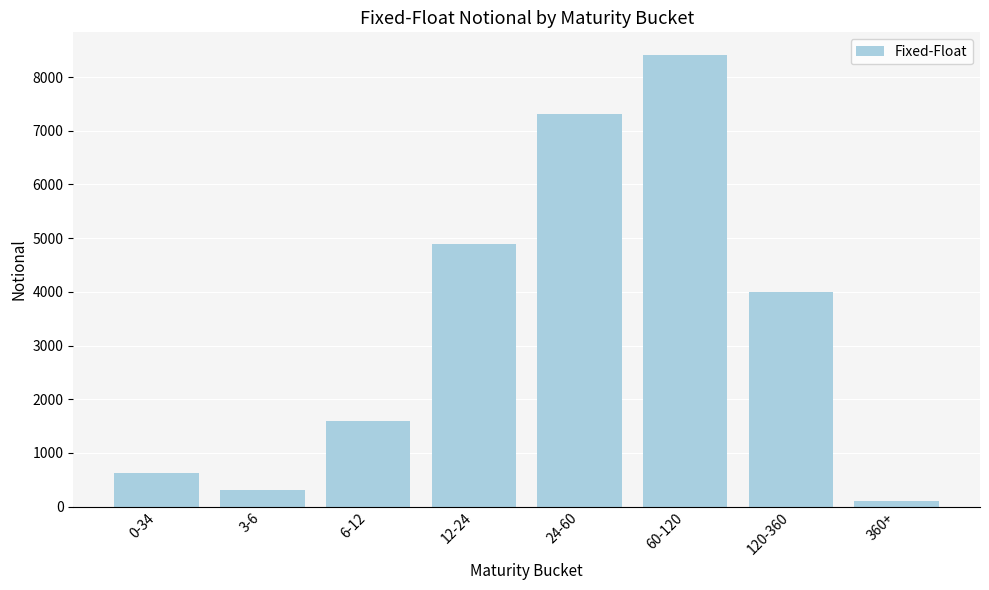

What is the difference between the values at 6-12 and 12-24?

3295